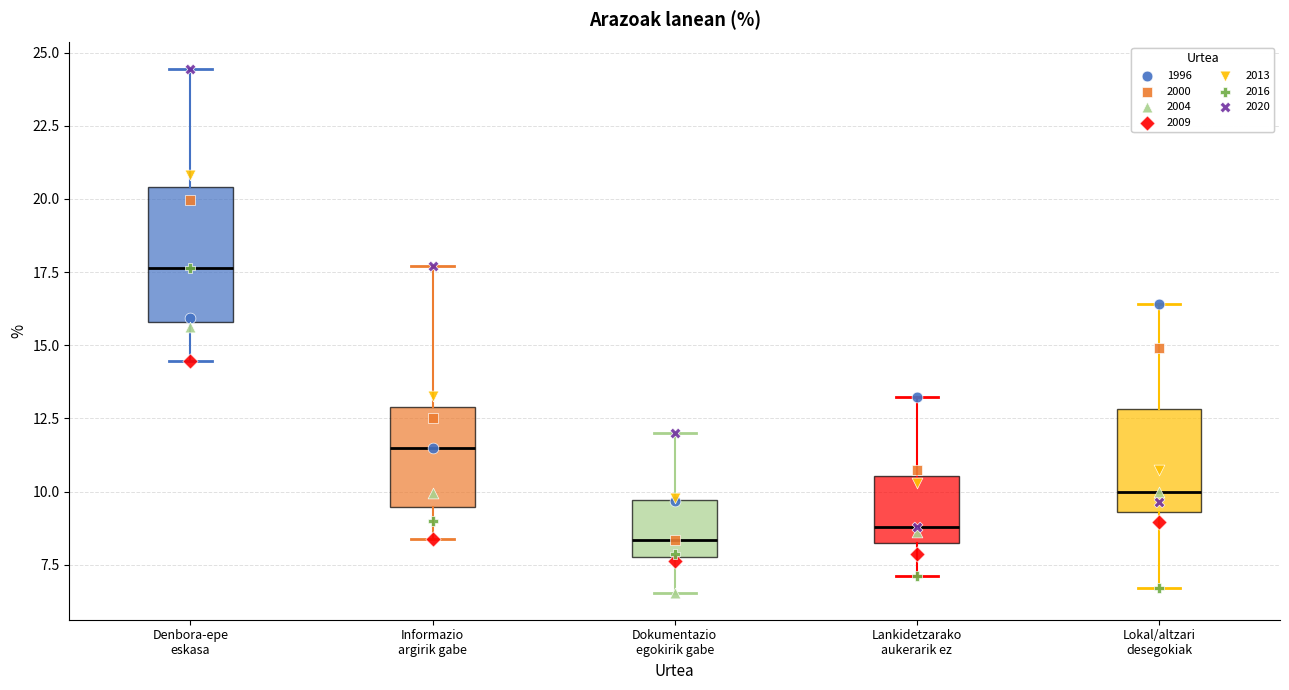

Reading left to right, read every box against the y-axis: the position of its median line, the range the box covers, and the ends of its whiskers. The values are not printed on the chart, so give them approximately, as read against the axis.

Denbora-epe eskasa: median 17.5, box 16.0 to 20.5, whiskers 14.5 to 24.5
Informazio argirik gabe: median 11.5, box 9.5 to 13.0, whiskers 8.5 to 17.5
Dokumentazio egokirik gabe: median 8.5, box 8.0 to 9.5, whiskers 6.5 to 12.0
Lankidetzarako aukerarik ez: median 9.0, box 8.0 to 10.5, whiskers 7.0 to 13.0
Lokal/altzari desegokiak: median 10.0, box 9.5 to 13.0, whiskers 6.5 to 16.5